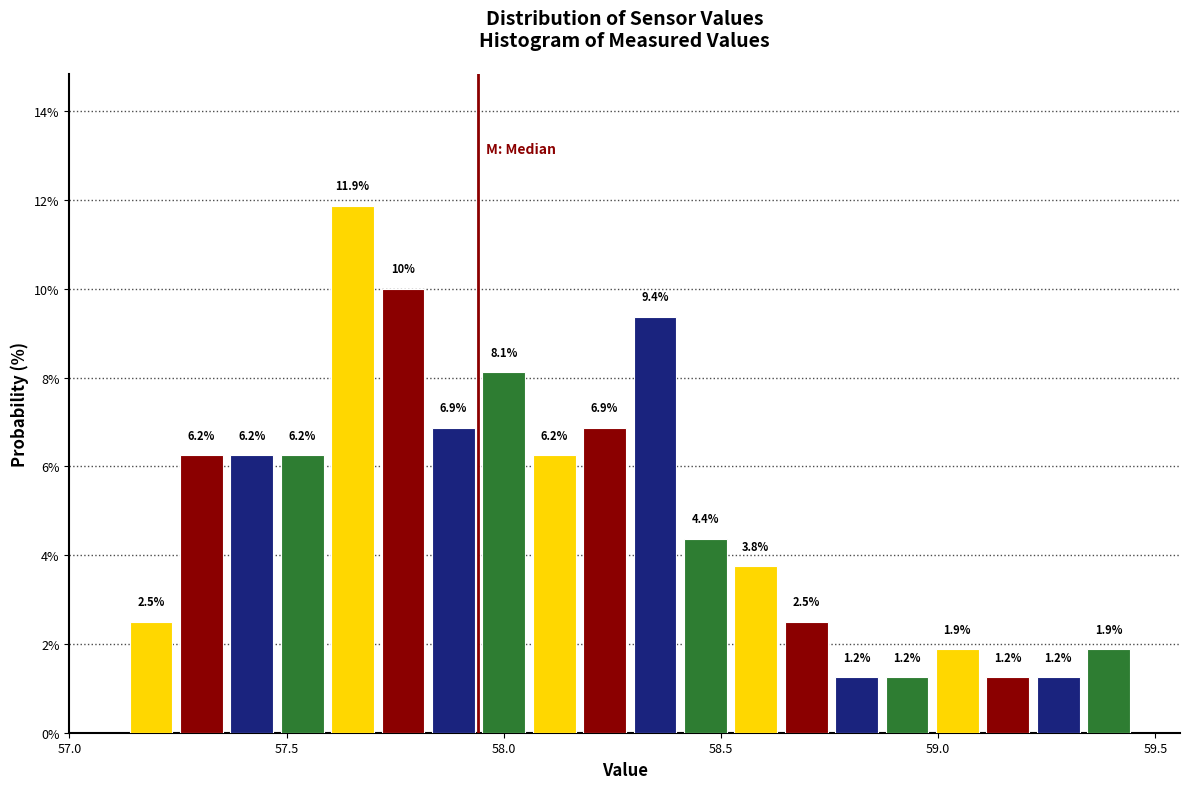

Around what value on the x-axis is the tallest bar? Give the approximate position of its centre, as read against the axis.

57.65